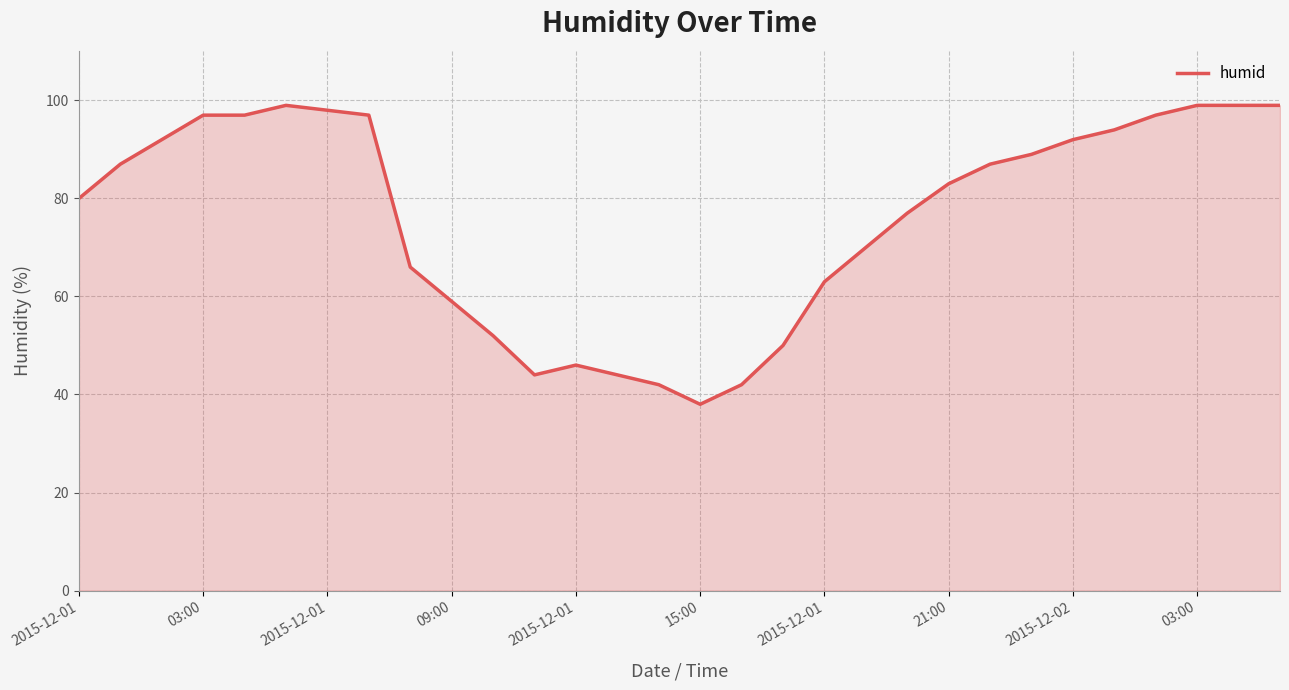

What is the minimum value shown in the chart?

38